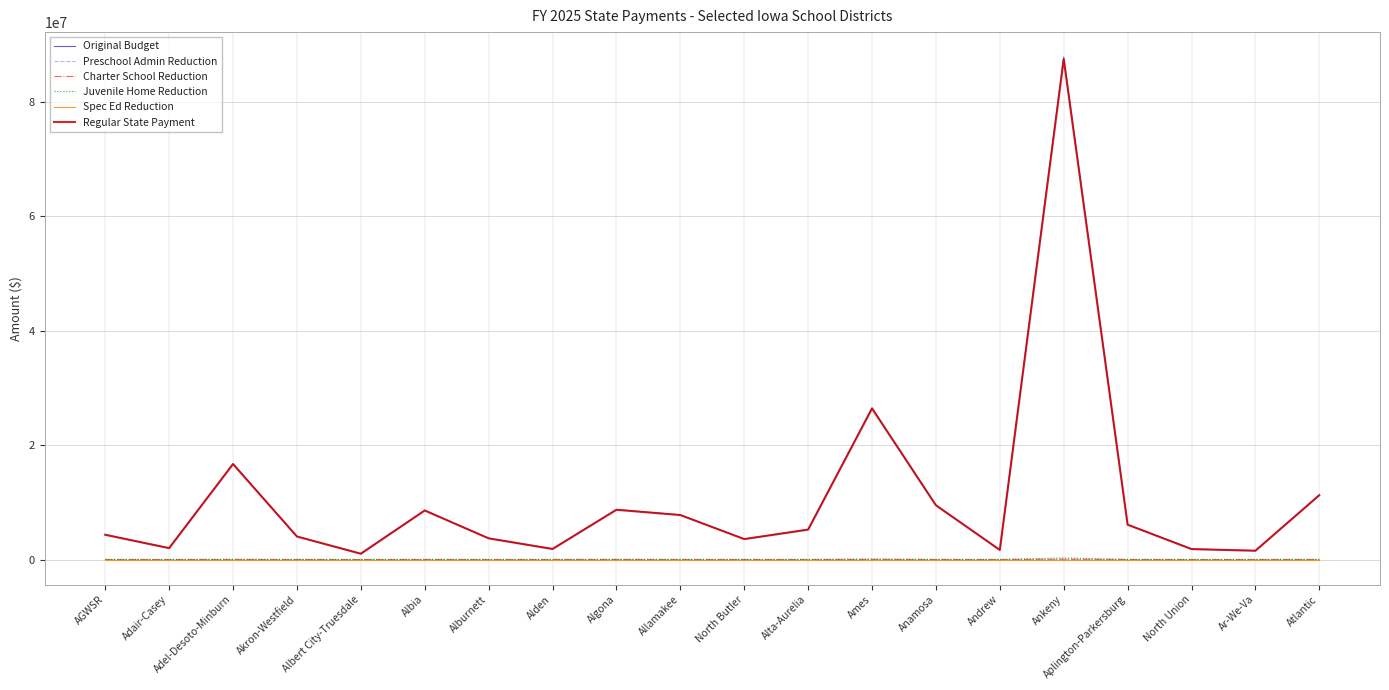

The value of Regular State Payment at North Butler is 1767937. True or false?

False